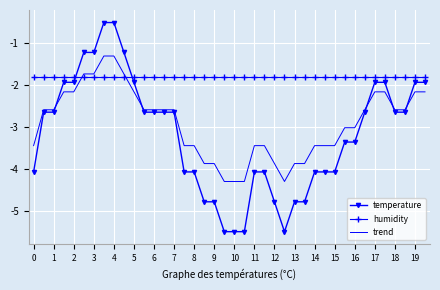

Which series has the largest range (max minus min)?

temperature